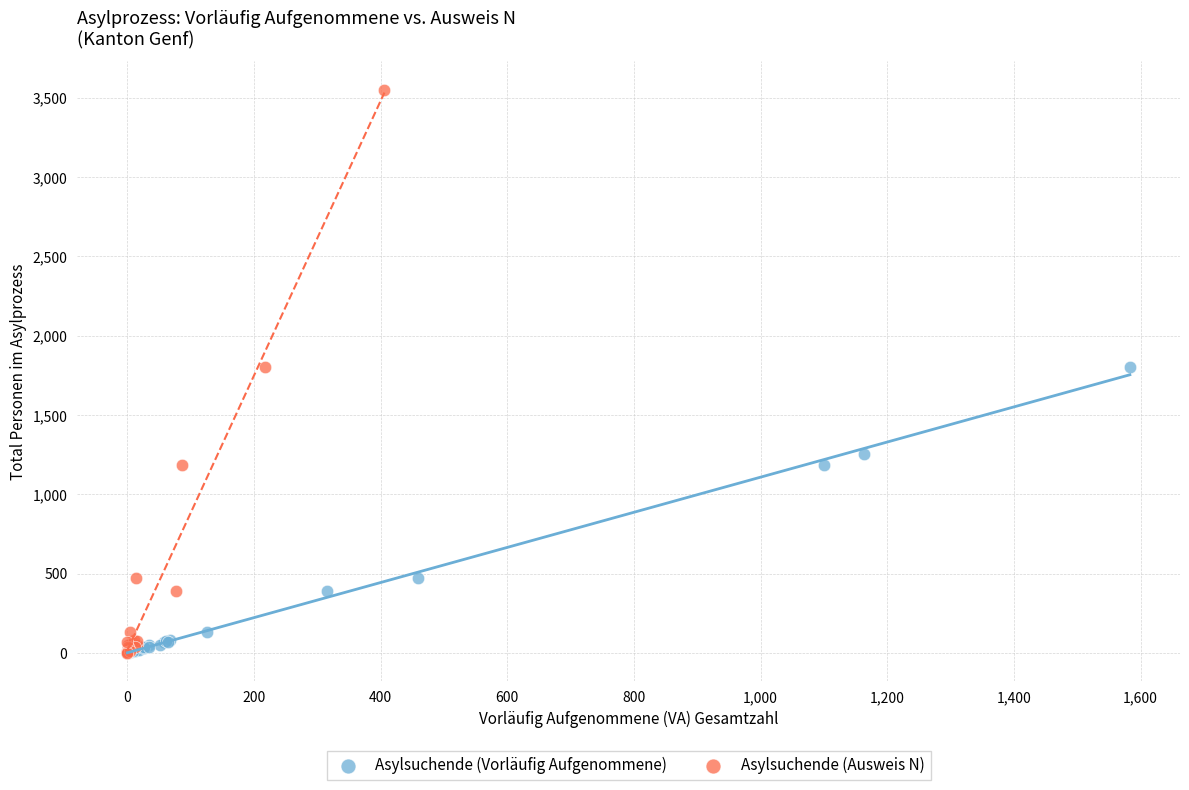

Which series has the widest spread of Y values?

Asylsuchende (Ausweis N)